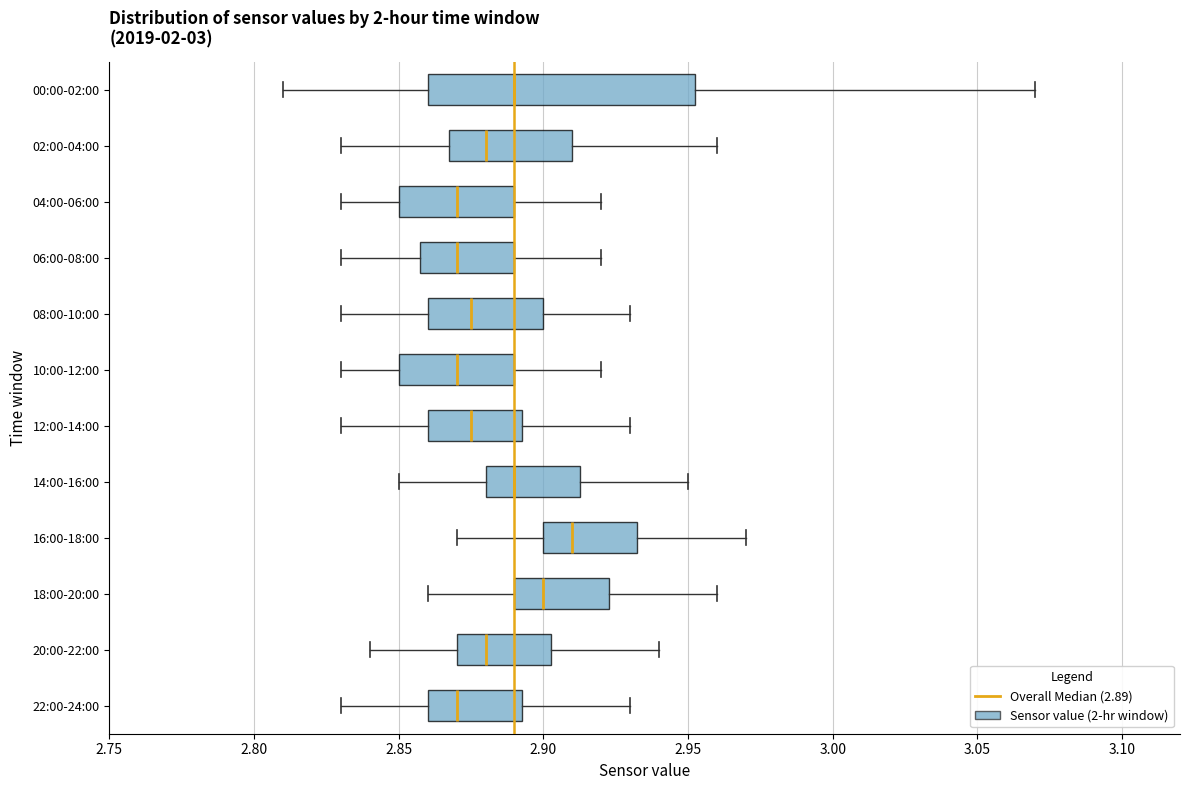

Where is the left edge of the box for 12:00-14:00 on the x-axis? The values are not printed on the chart, so give them approximately, as read against the axis.

2.860